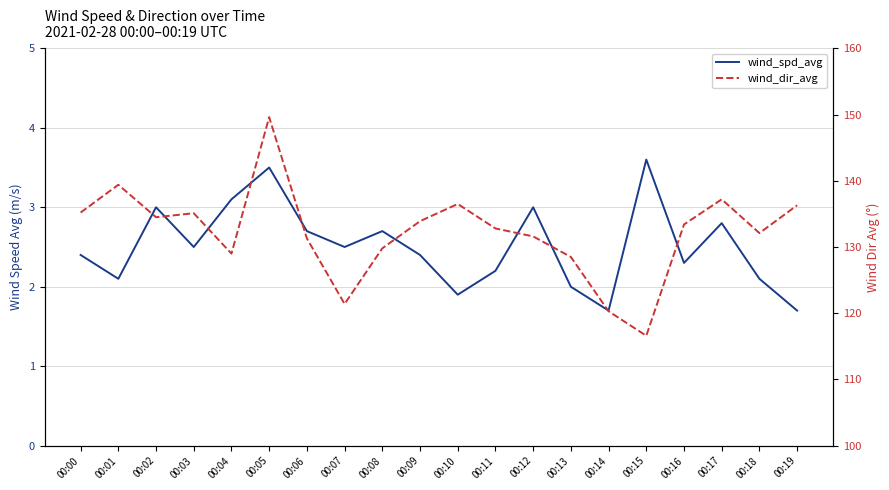

What is the difference between the highest and lowest values at 00:16?

131.1